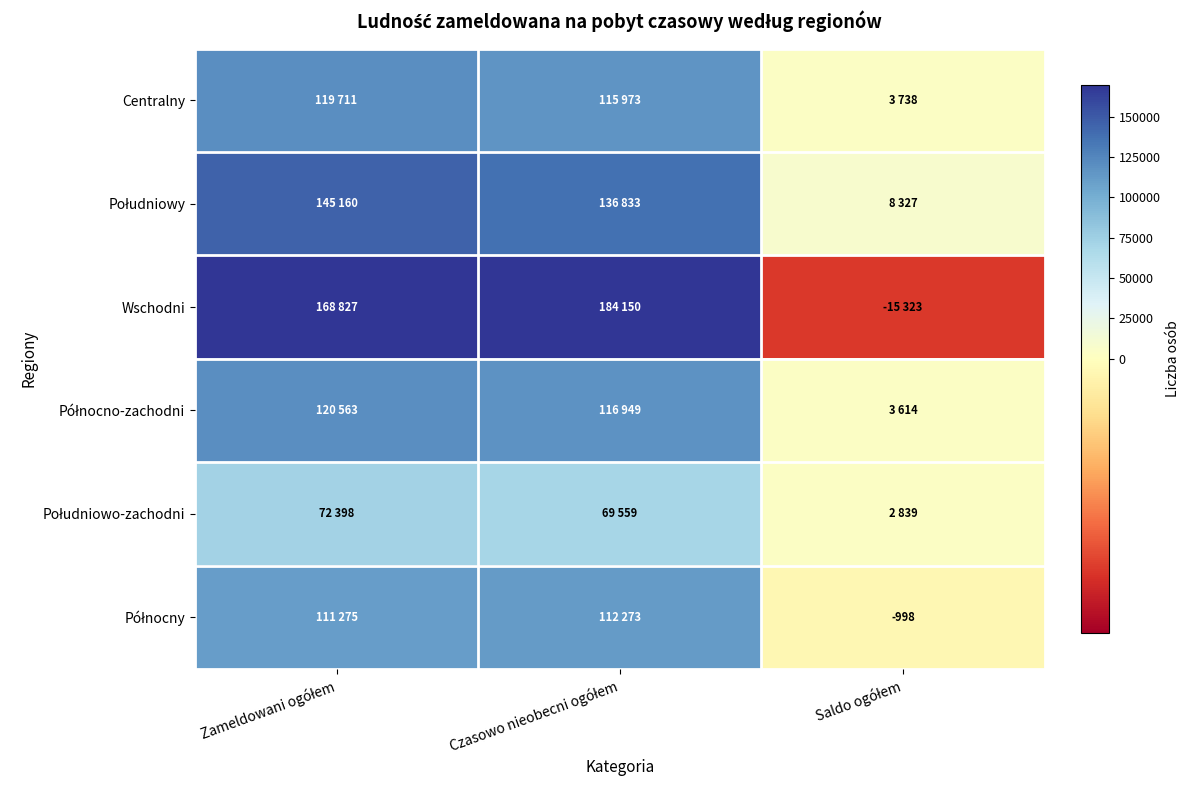

How many series are shown in this chart?

6